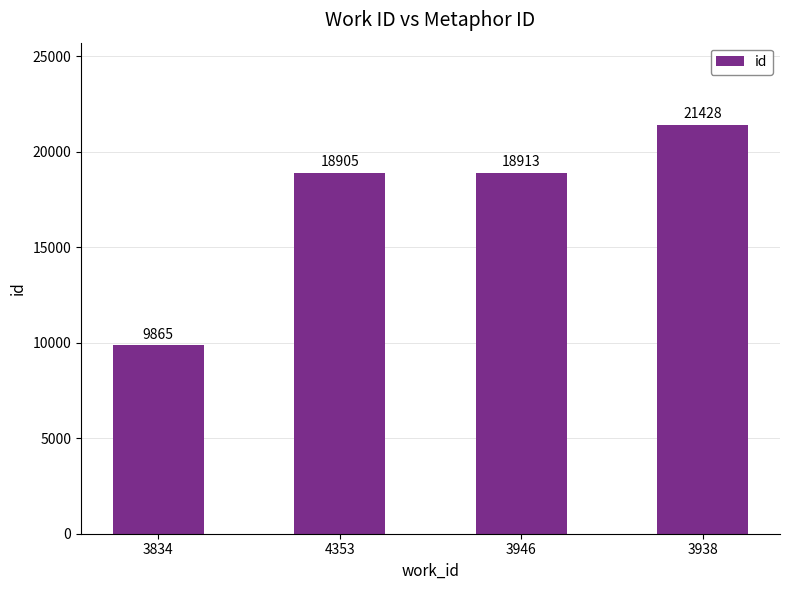

List the labels in order of value, smallest first.

3834, 4353, 3946, 3938